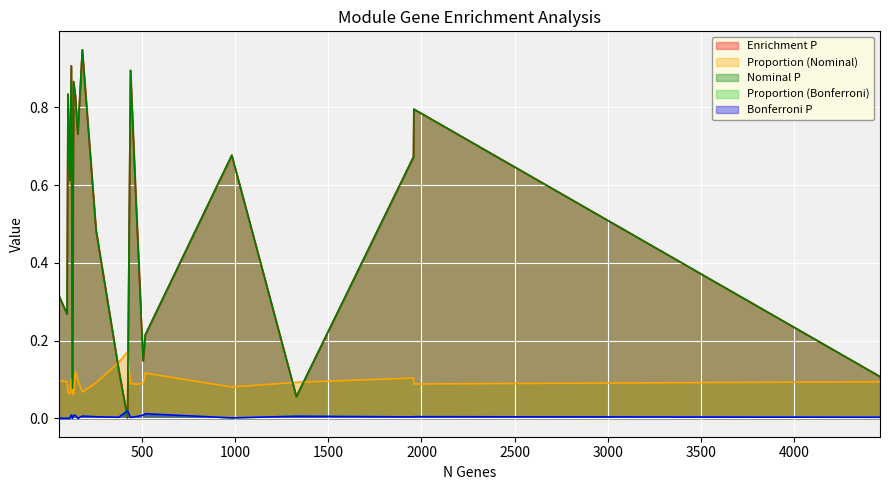

At how many categories does at least one series exceed 0?

22